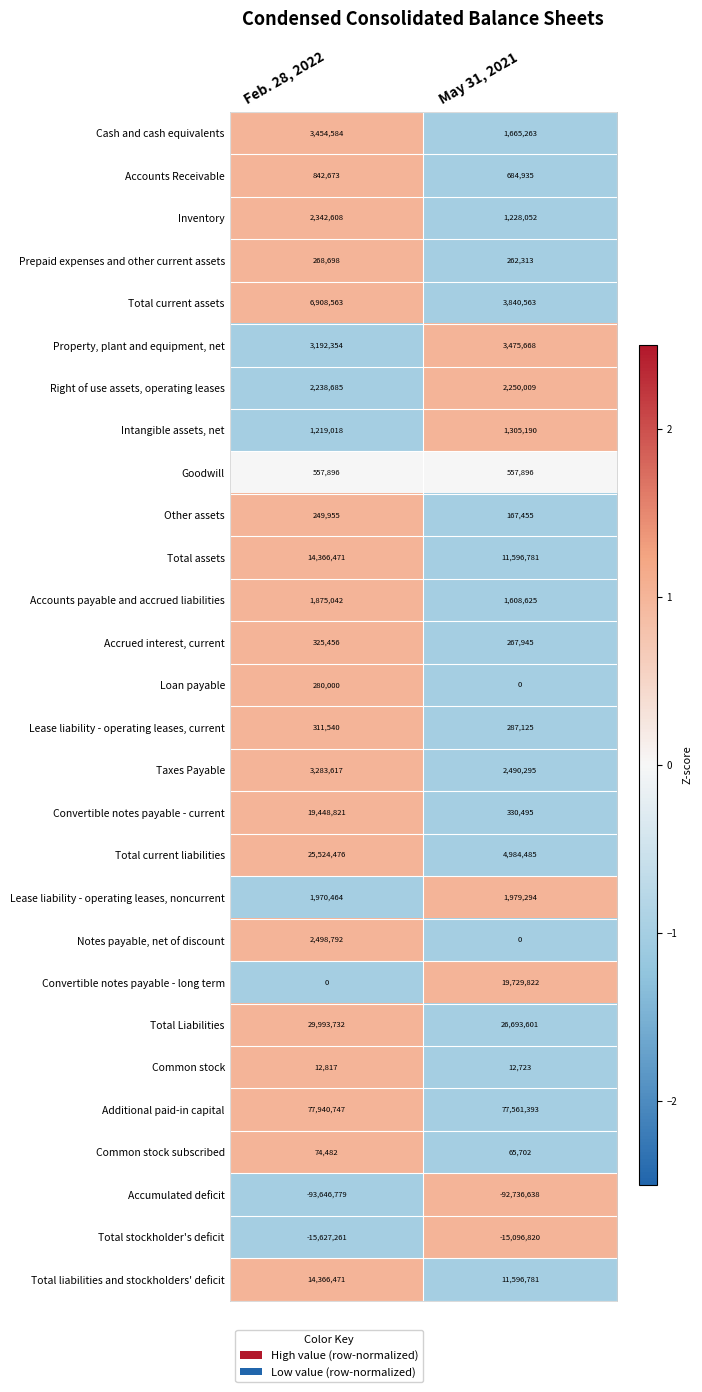

What is the smallest value displayed?

-93646779